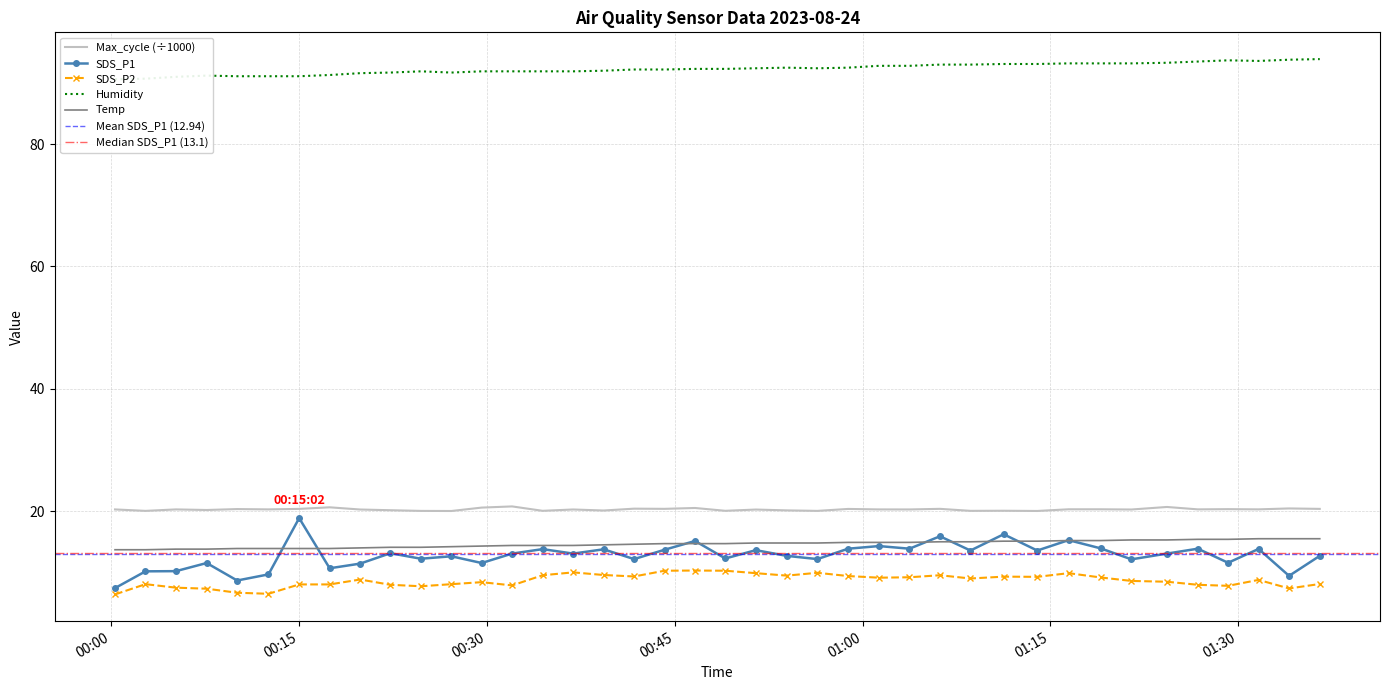

How many data points in SDS_P1 are above 13?

21